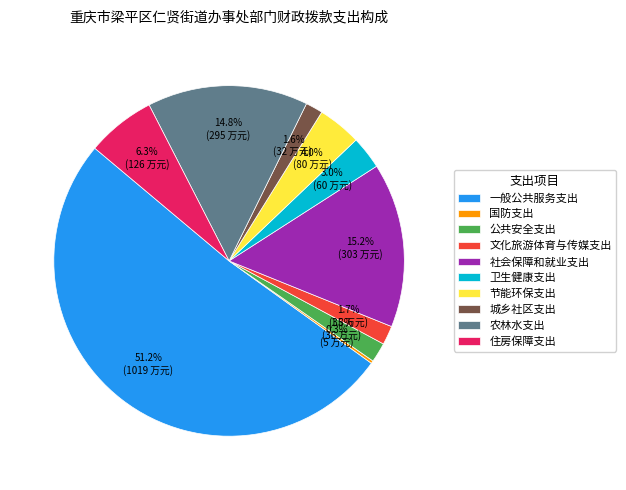

To the nearest percent, what is the difference between the largest and smallest slice percentages?

51%